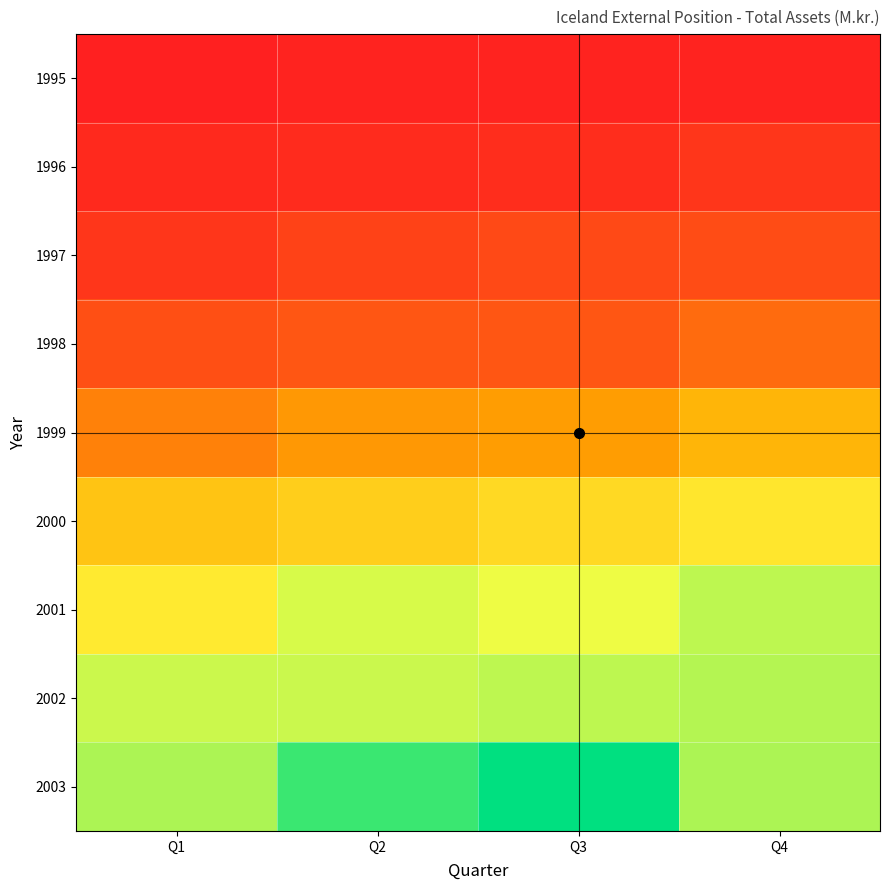

At Q4, list the series in order from largest to smallest.

2003, 2002, 2001, 2000, 1999, 1998, 1997, 1996, 1995